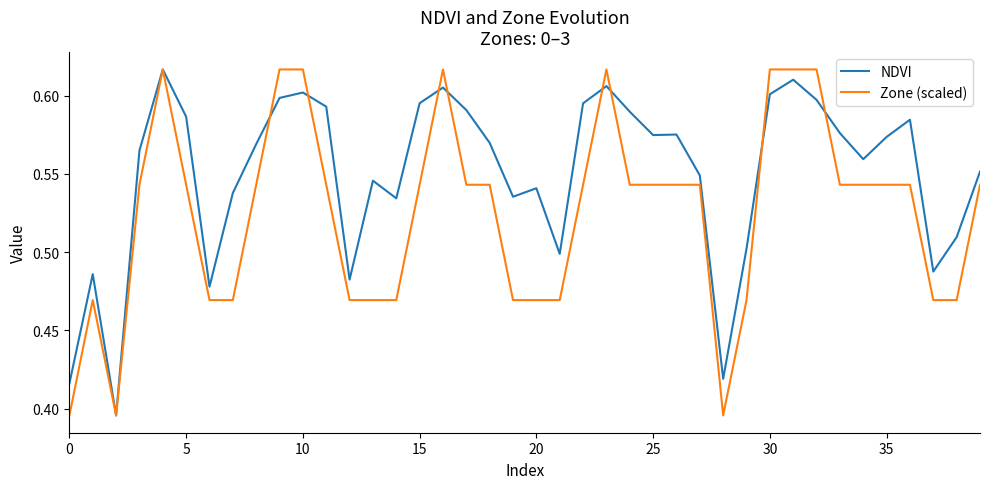

What is the sum of all Zone (scaled) values?

21.0